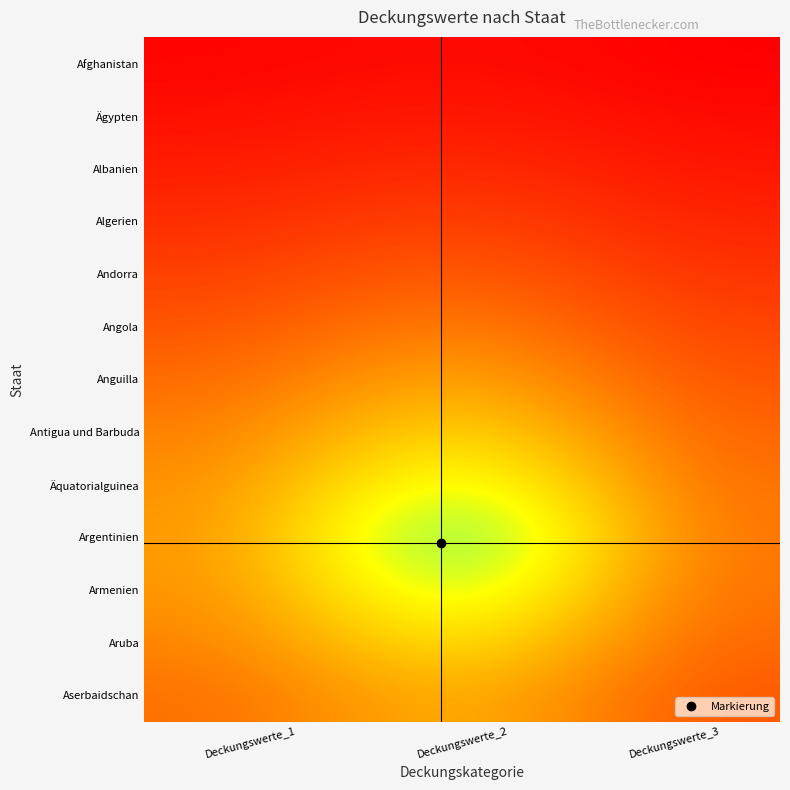

Reading right to left, list all the values displayed in this chart.

Afghanistan: Deckungswerte_3=0.1	Deckungswerte_2=0.1	Deckungswerte_1=0.1
Ägypten: Deckungswerte_3=0.1	Deckungswerte_2=0.2	Deckungswerte_1=0.1
Albanien: Deckungswerte_3=0.1	Deckungswerte_2=0.2	Deckungswerte_1=0.2
Algerien: Deckungswerte_3=0.2	Deckungswerte_2=0.2	Deckungswerte_1=0.2
Andorra: Deckungswerte_3=0.2	Deckungswerte_2=0.3	Deckungswerte_1=0.2
Angola: Deckungswerte_3=0.2	Deckungswerte_2=0.4	Deckungswerte_1=0.3
Anguilla: Deckungswerte_3=0.3	Deckungswerte_2=0.5	Deckungswerte_1=0.3
Antigua und Barbuda: Deckungswerte_3=0.3	Deckungswerte_2=0.6	Deckungswerte_1=0.4
Äquatorialguinea: Deckungswerte_3=0.3	Deckungswerte_2=0.8	Deckungswerte_1=0.4
Argentinien: Deckungswerte_3=0.3	Deckungswerte_2=0.9	Deckungswerte_1=0.4
Armenien: Deckungswerte_3=0.3	Deckungswerte_2=0.8	Deckungswerte_1=0.4
Aruba: Deckungswerte_3=0.3	Deckungswerte_2=0.6	Deckungswerte_1=0.4
Aserbaidschan: Deckungswerte_3=0.3	Deckungswerte_2=0.5	Deckungswerte_1=0.3